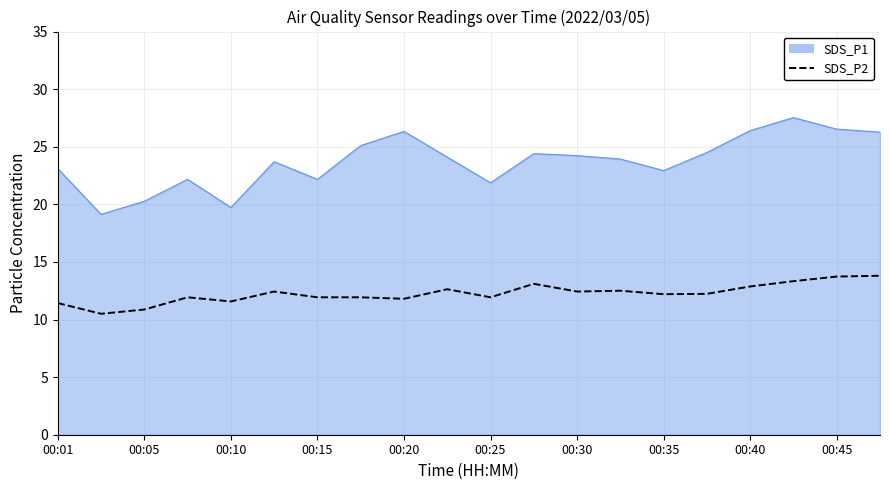

True or false: SDS_P1 and SDS_P2 cross at least once.

False